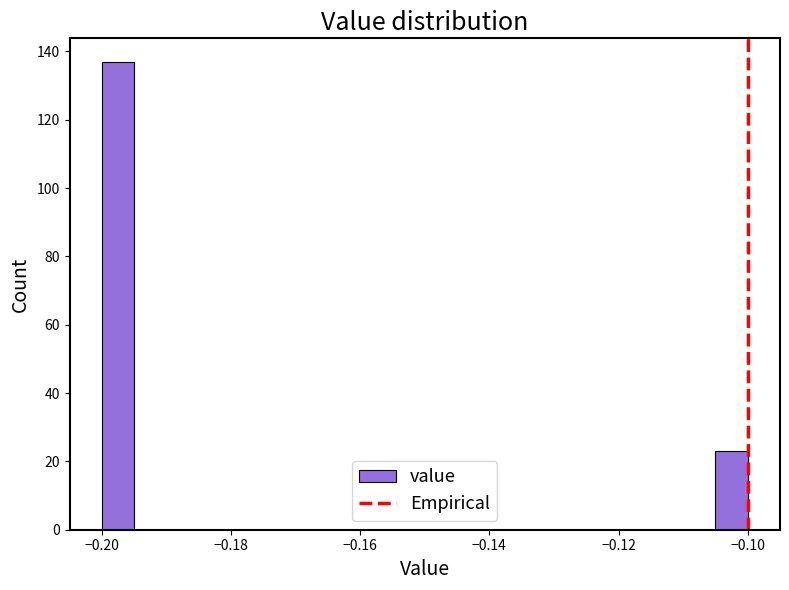

Around what value on the x-axis is the tallest bar? Give the approximate position of its centre, as read against the axis.

-0.198